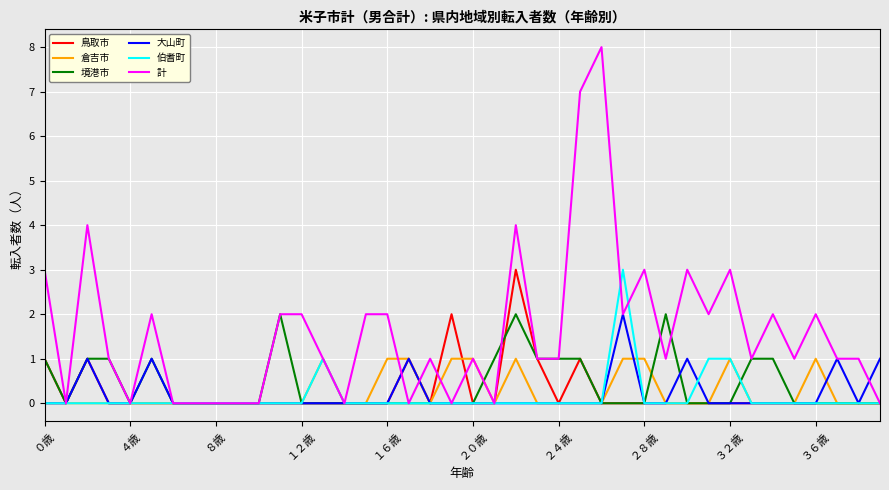

Count the 伯耆町 values in the range 0 to 1.

39